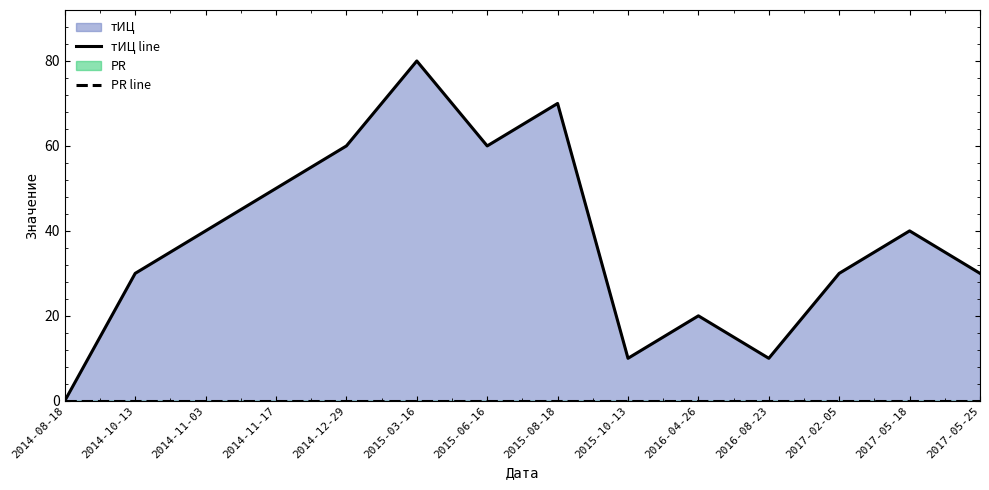

Rank the series by their average value, from lowest to highest.

PR line, тИЦ line